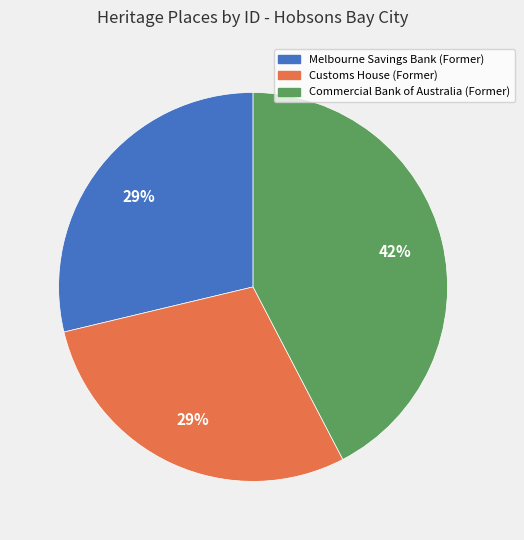

Is Customs House (Former) the majority of the pie?

No